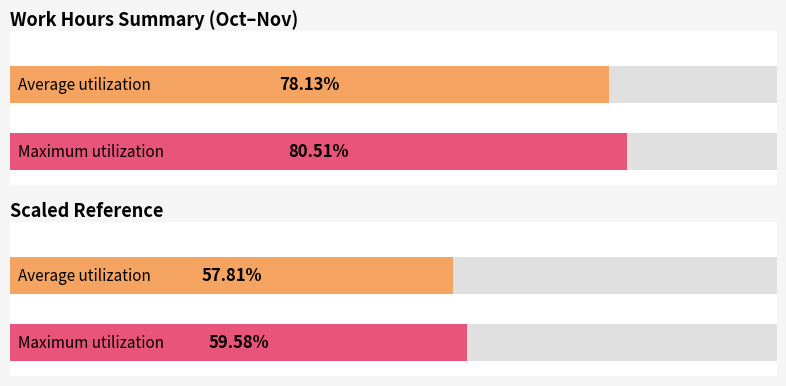

Which has a higher value, 30 or 14?

30